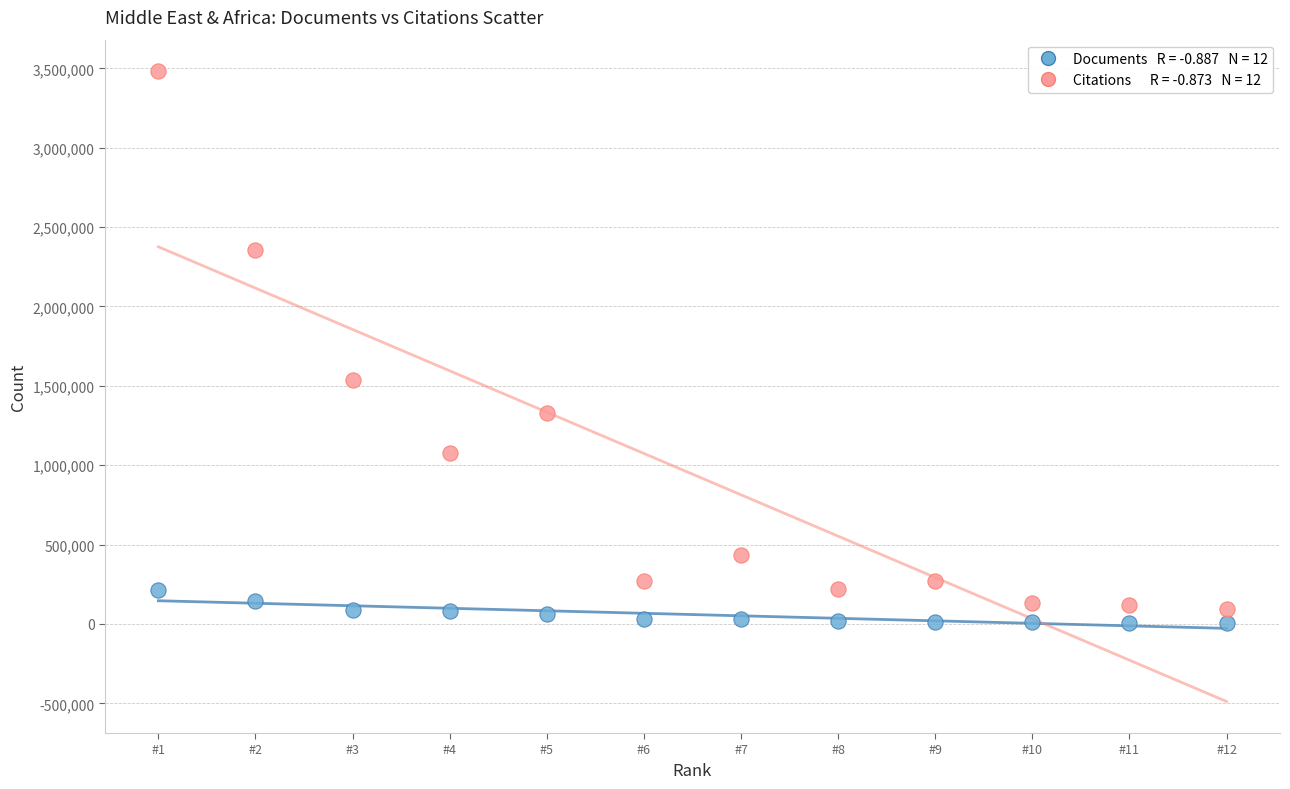

Across all data points, what is the range of X values (max minus min)?

11